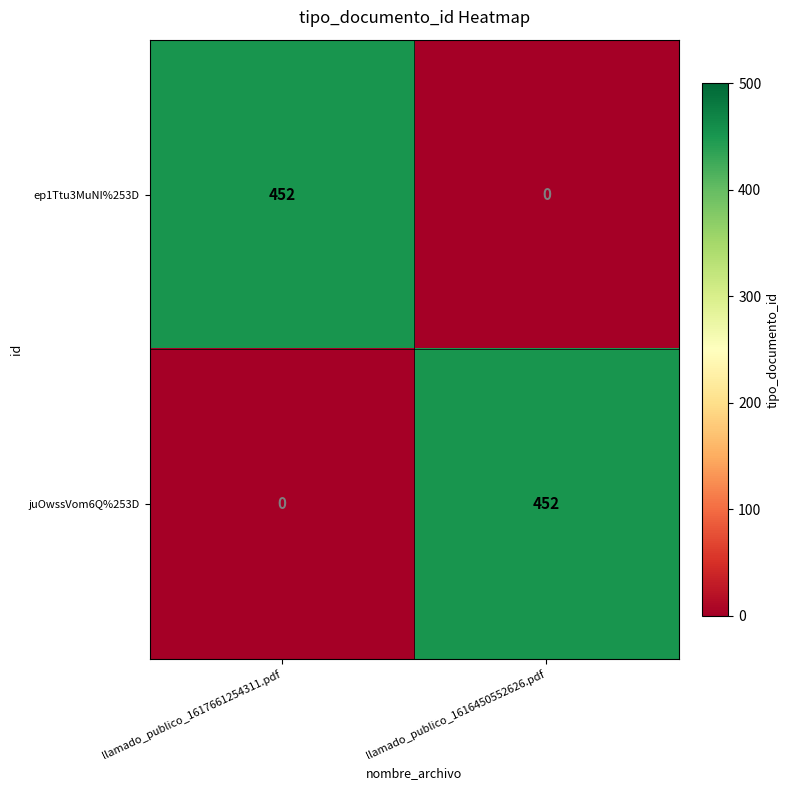

What is the spread (max minus min) of values at llamado_publico_1617661254311.pdf?

452